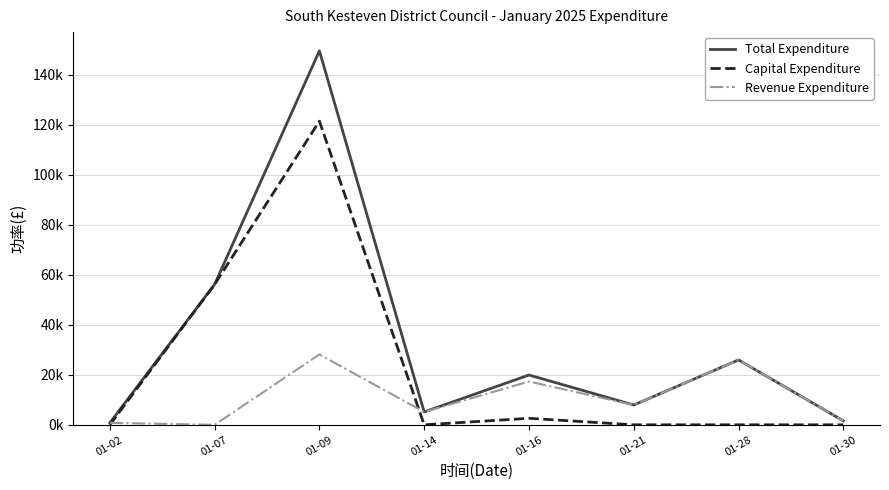

Does the chart display data point markers on the line(s)?

No